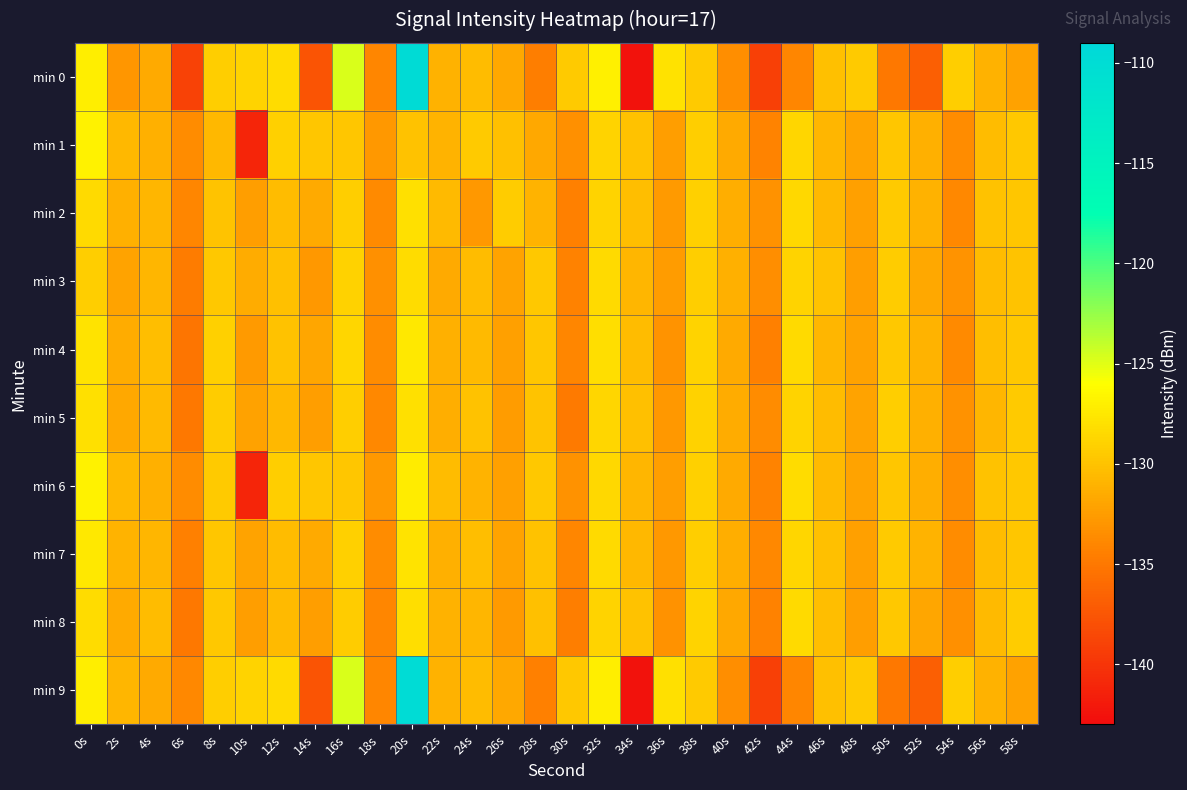

Rank the series by their maximum value, from lowest to highest.

min 3, min 8, min 2, min 5, min 4, min 7, min 6, min 1, min 9, min 0